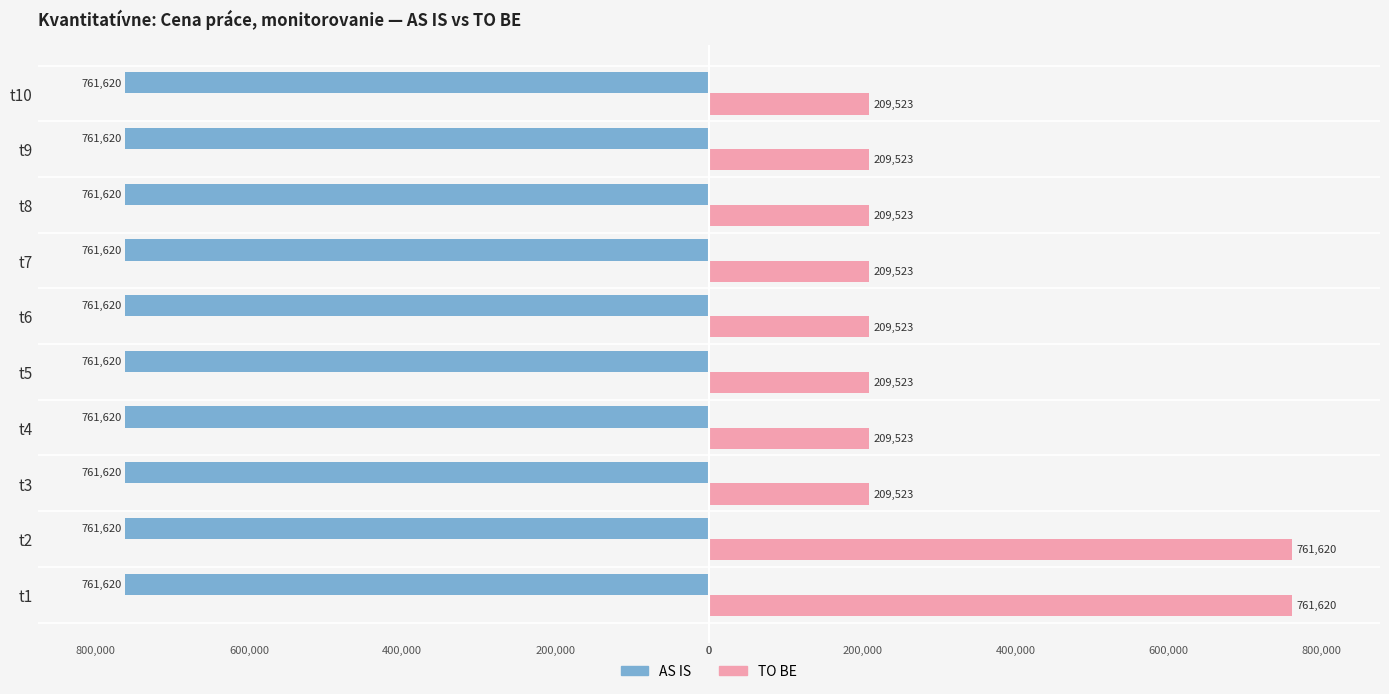

Which series has the widest spread of values?

TO BE